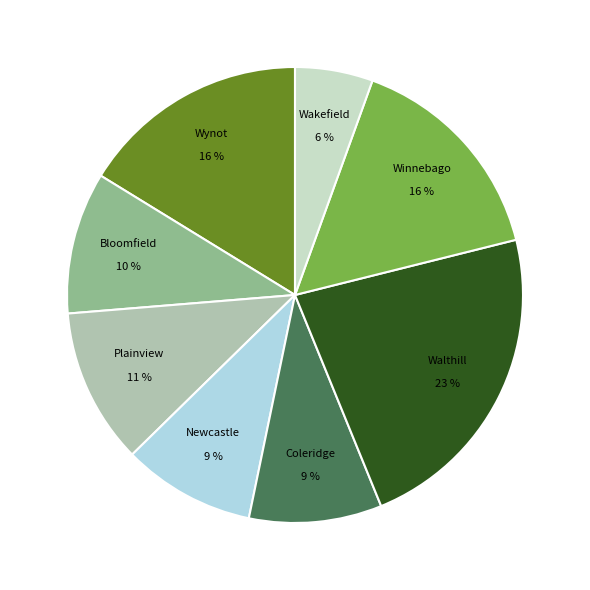

To the nearest percent, what is the difference between the Walthill 23 % and Plainview 11 % slice percentages?

12%